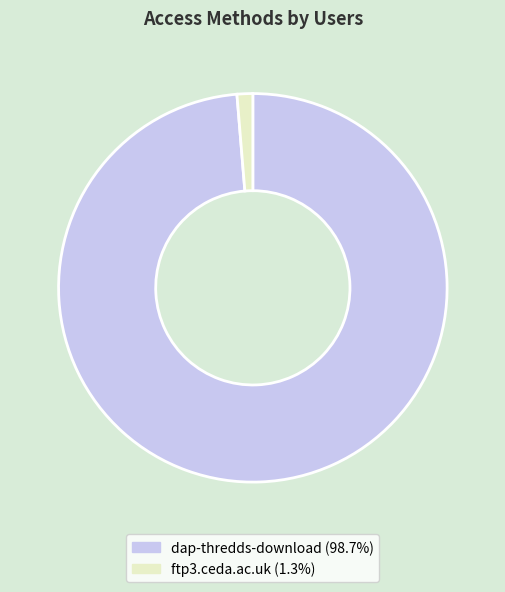

How many segments does this pie chart have?

2